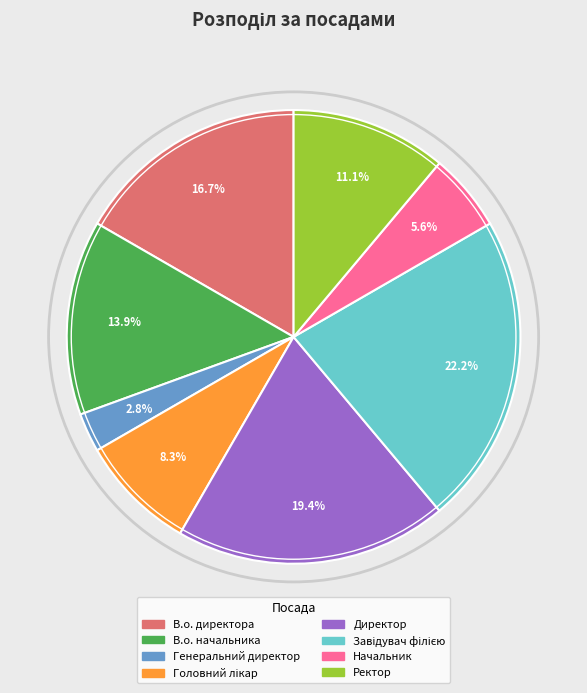

Is there any slice that represents more than half of the pie?

No